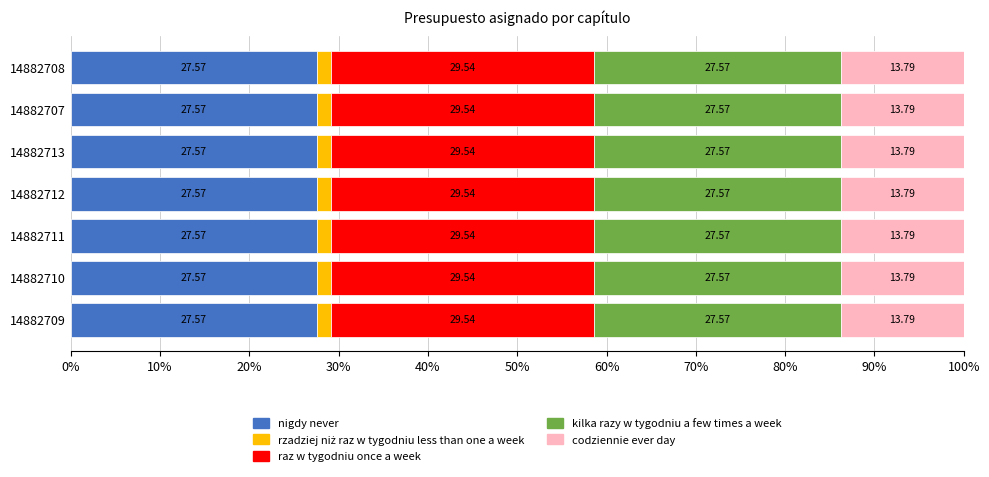

What is the total value across all series at 14882707?

100.0